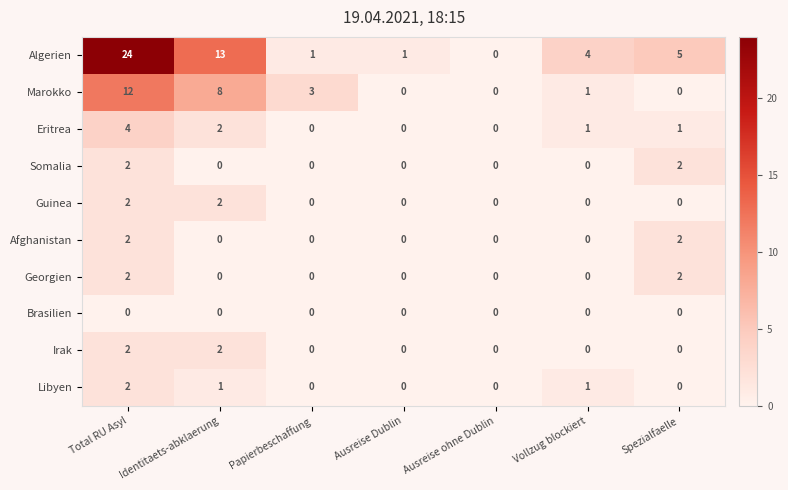

What is the spread (max minus min) of values at Total RU Asyl?

24